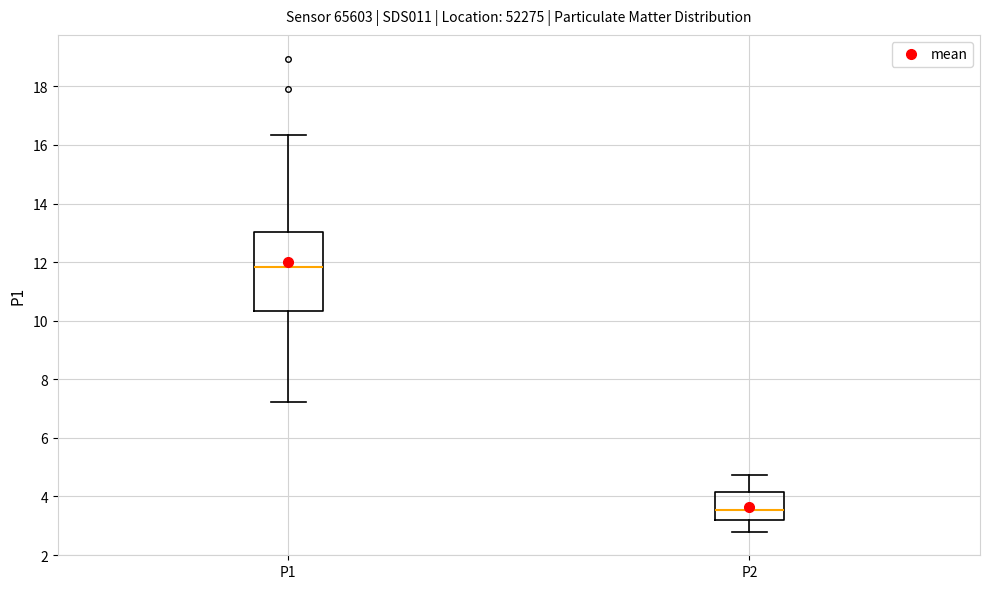

Comparing the boxes themselves (not the whiskers), which one is the tallest?

P1